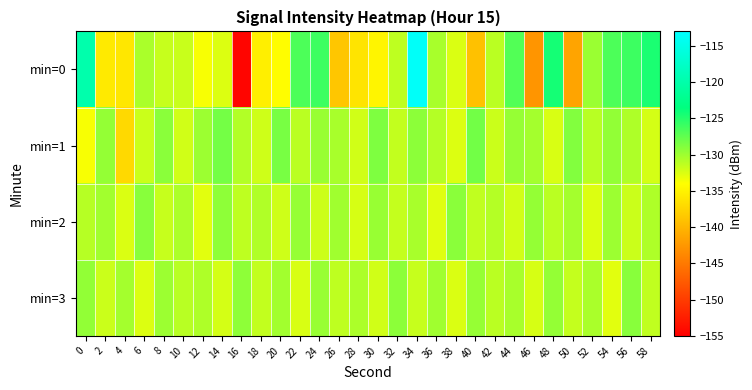

What is the minimum value shown in the chart?

-154.5